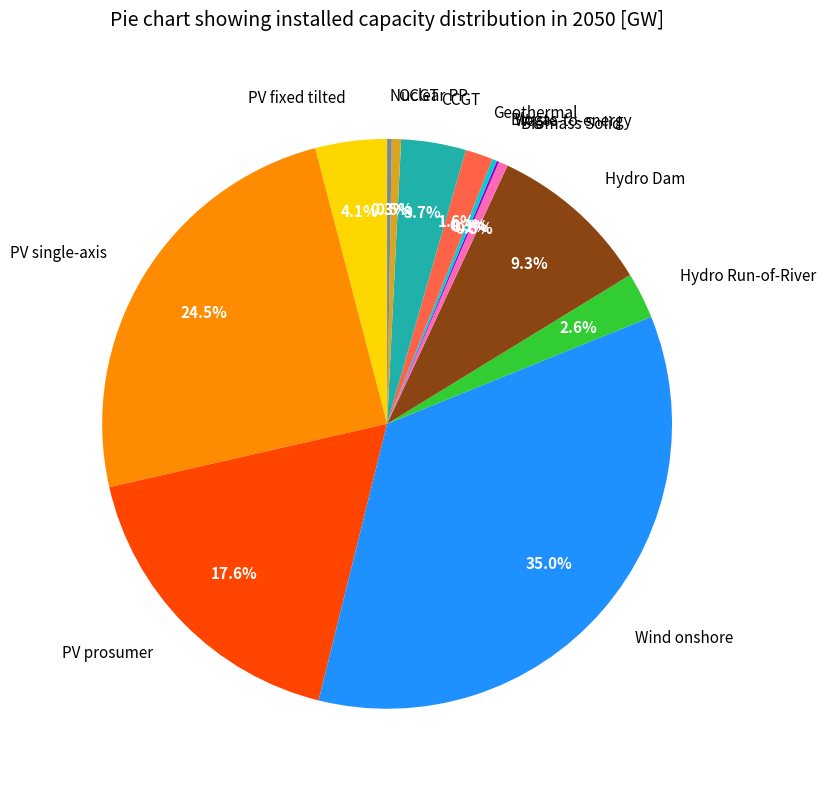

Is there any slice that represents more than half of the pie?

No